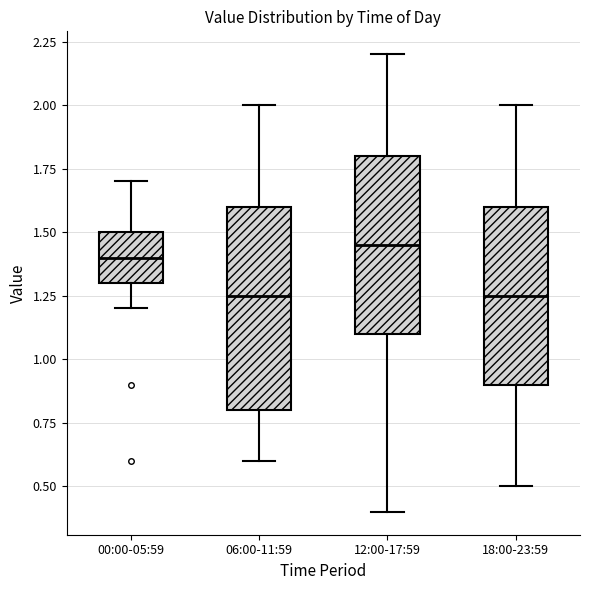

Reading left to right, read every box against the y-axis: the position of its median line, the range the box covers, and the ends of its whiskers. The values are not printed on the chart, so give them approximately, as read against the axis.

00:00-05:59: median 1.40, box 1.30 to 1.50, whiskers 1.20 to 1.70
06:00-11:59: median 1.25, box 0.80 to 1.60, whiskers 0.60 to 2.00
12:00-17:59: median 1.45, box 1.10 to 1.80, whiskers 0.40 to 2.20
18:00-23:59: median 1.25, box 0.90 to 1.60, whiskers 0.50 to 2.00